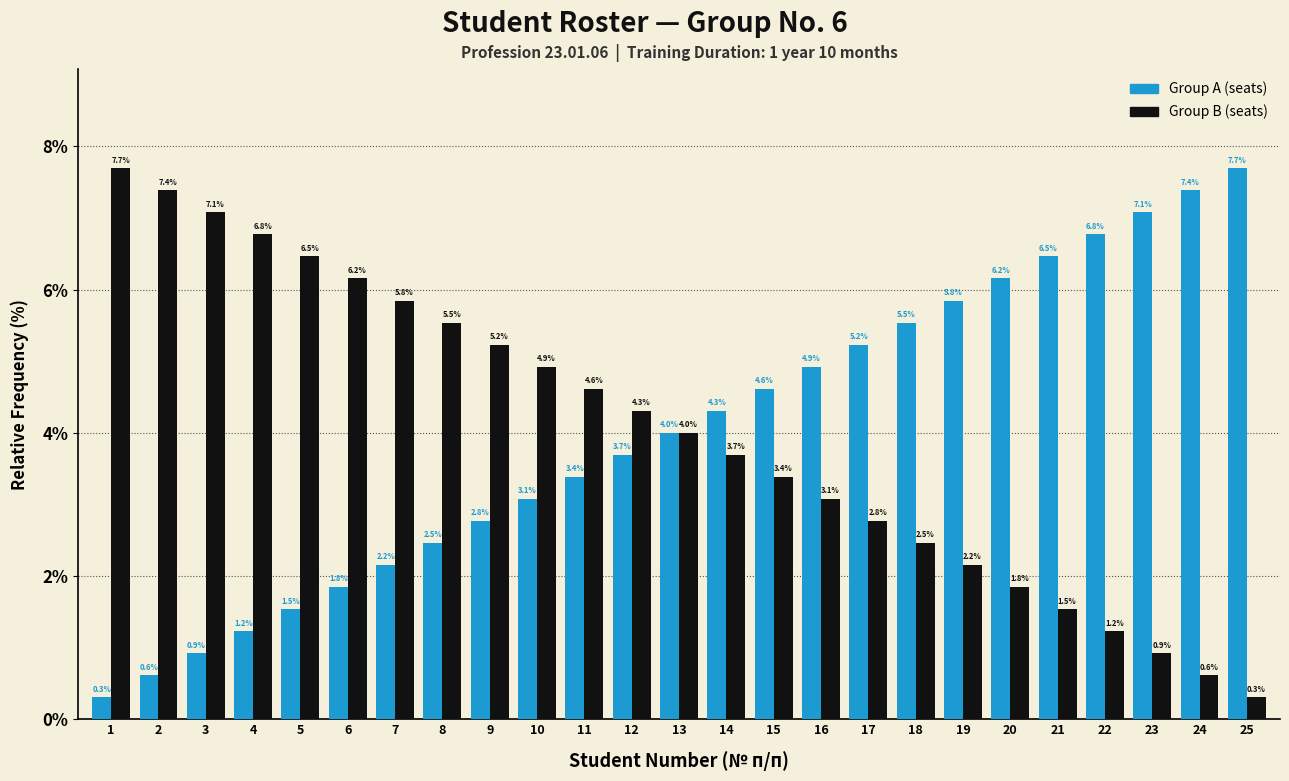

Reading left to right, list all the values displayed in this chart.

Group A (seats): 0.3	0.6	0.9	1.2	1.5	1.8	2.2	2.5	2.8	3.1	3.4	3.7	4.0	4.3	4.6	4.9	5.2	5.5	5.8	6.2	6.5	6.8	7.1	7.4	7.7
Group B (seats): 7.7	7.4	7.1	6.8	6.5	6.2	5.8	5.5	5.2	4.9	4.6	4.3	4.0	3.7	3.4	3.1	2.8	2.5	2.2	1.8	1.5	1.2	0.9	0.6	0.3